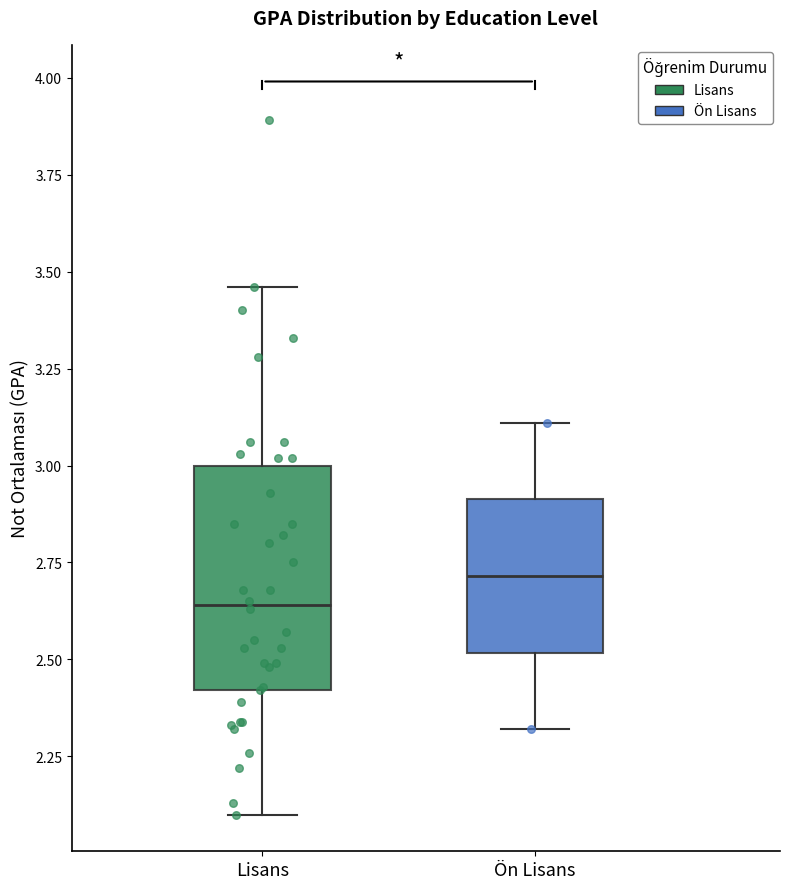

Which box's median line is the lowest?

Lisans